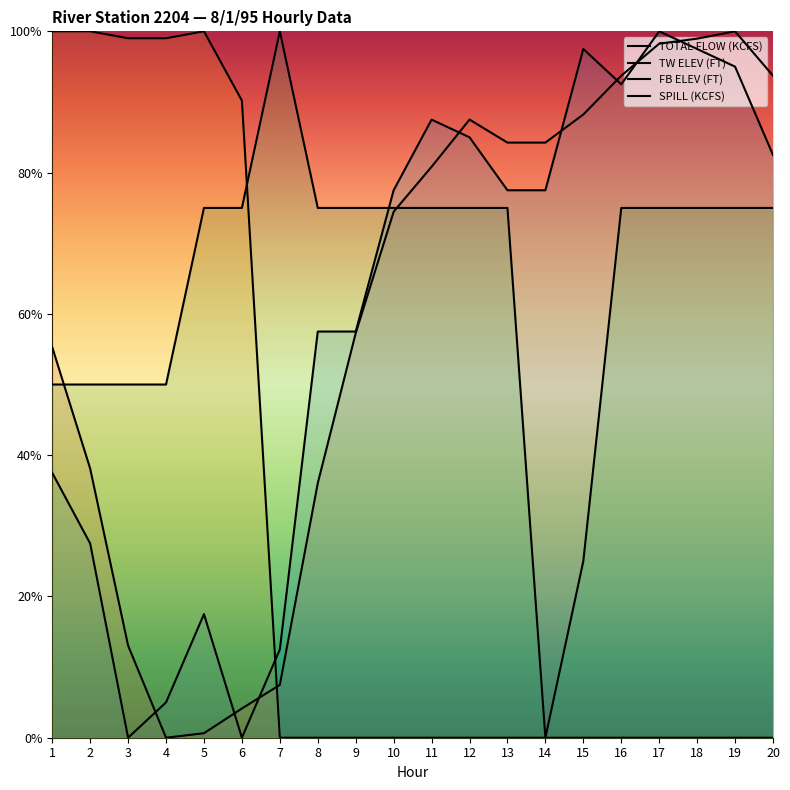

Rank the categories by SPILL (KCFS) value from highest to lowest.

1, 2, 5, 3, 4, 6, 7, 8, 9, 10, 11, 12, 13, 14, 15, 16, 17, 18, 19, 20